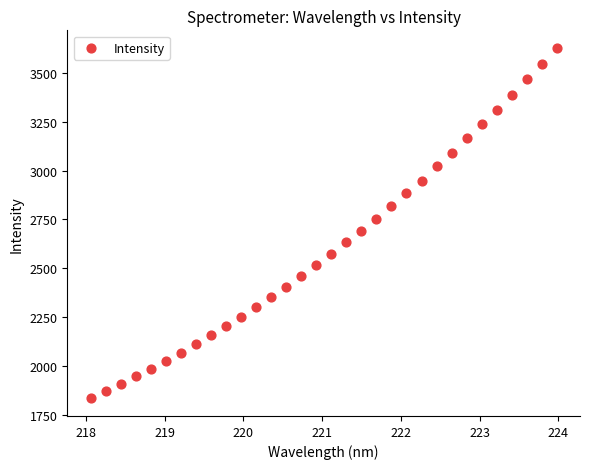

What is the range of X values (max minus min)?

5.9